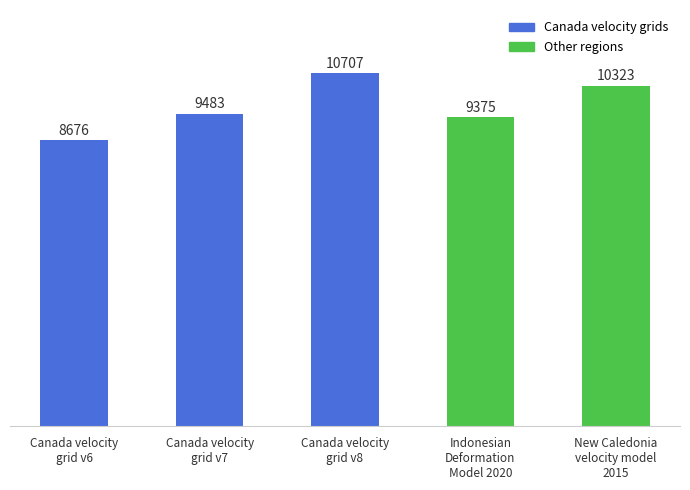

Is it true that the value at Canada velocity
grid v7 is 2952?

False